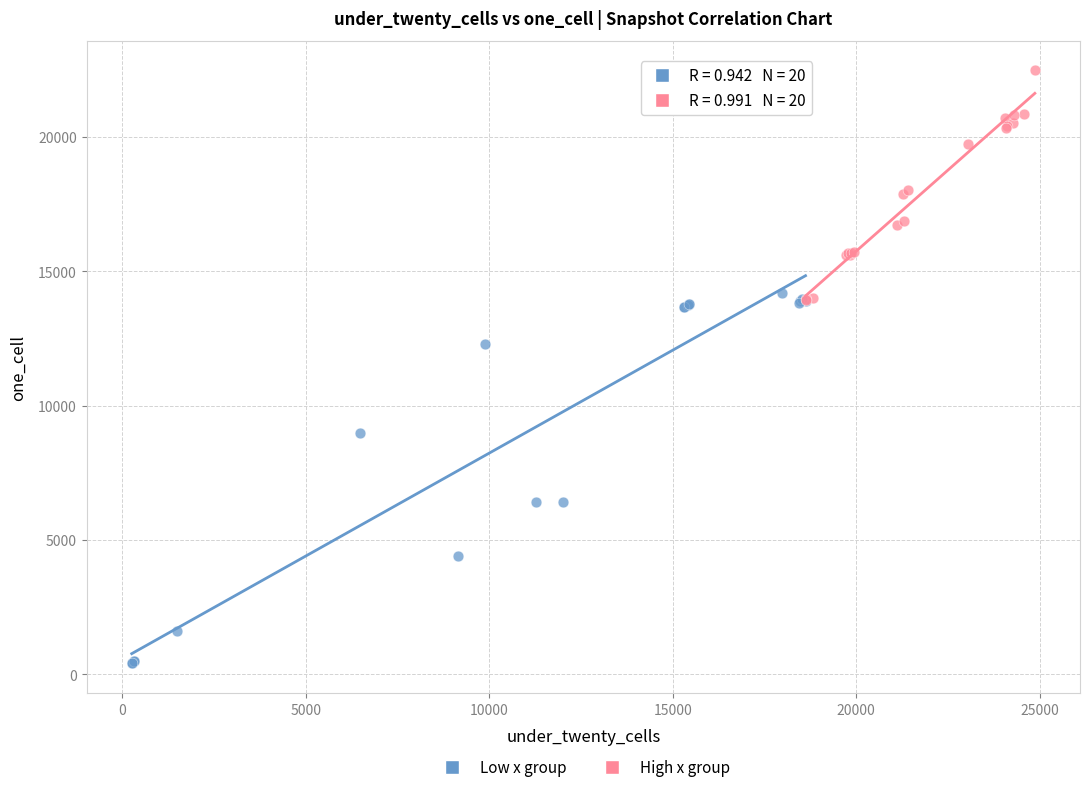

Which series has the largest Y range (max minus min)?

Low x group